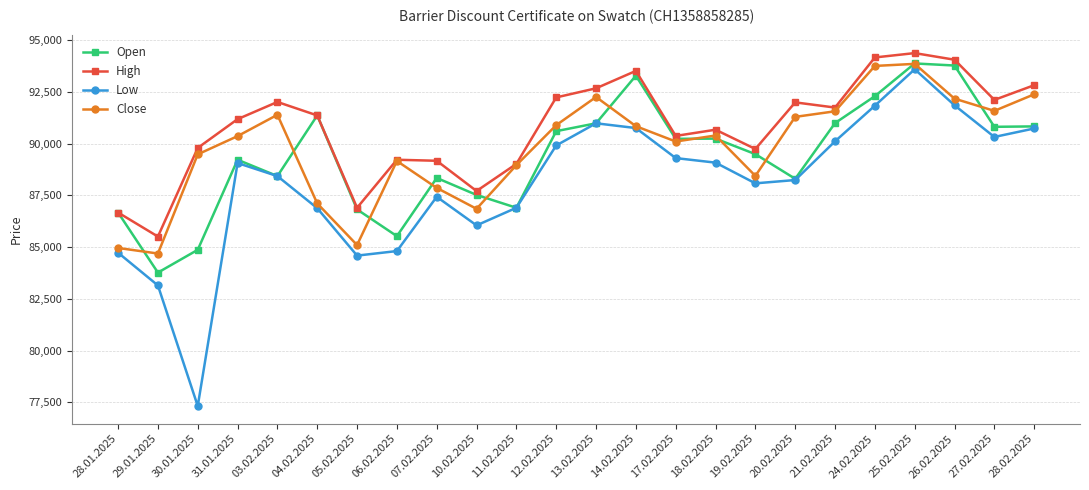

Which series has the largest range (max minus min)?

Low